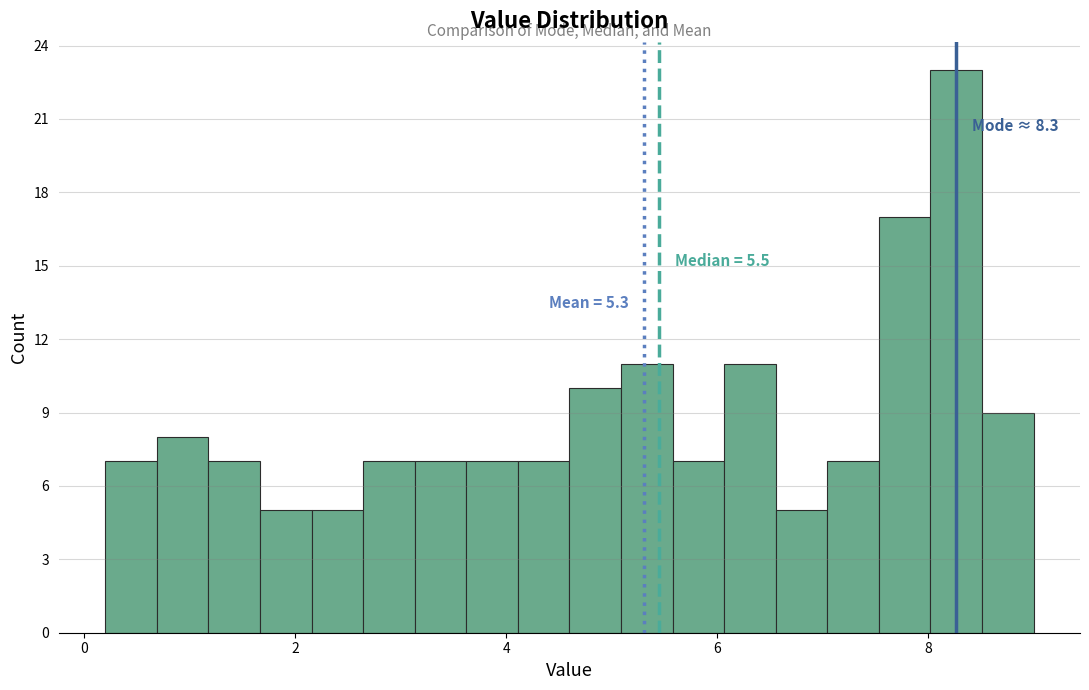

Read against the x-axis, roughly where is the centre of the tallest bar?

8.2